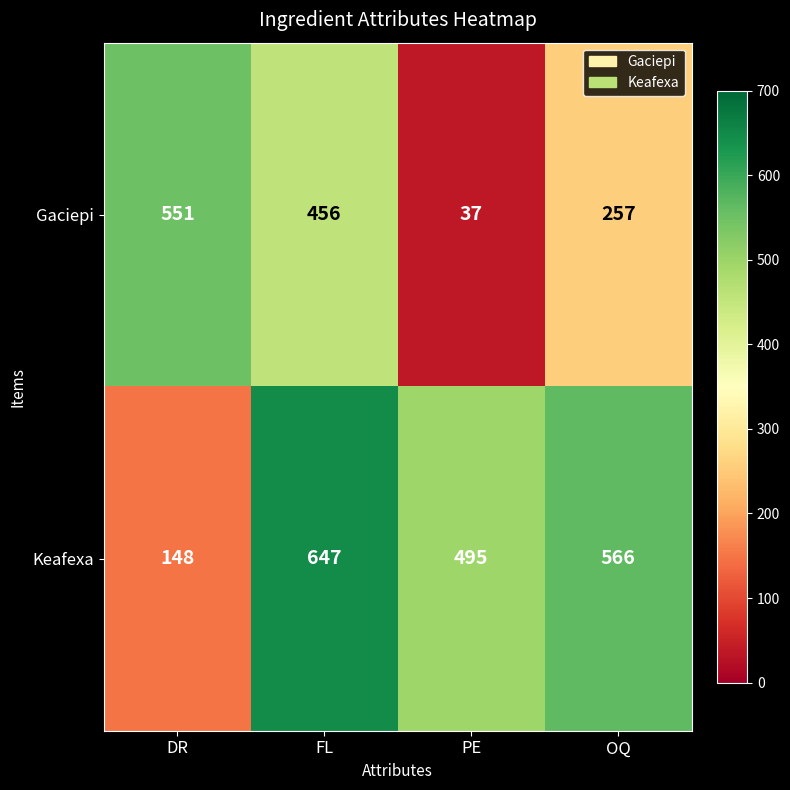

Reading left to right, what are all the values shown in this chart?

Gaciepi: 551	456	37	257
Keafexa: 148	647	495	566